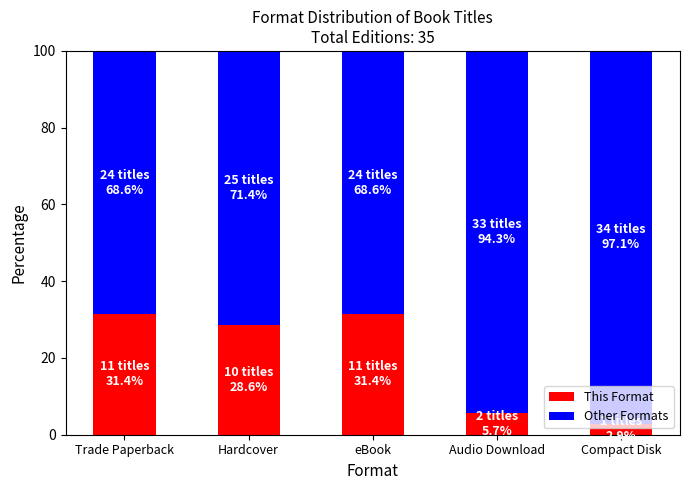

Does the chart contain stacked bars?

Yes